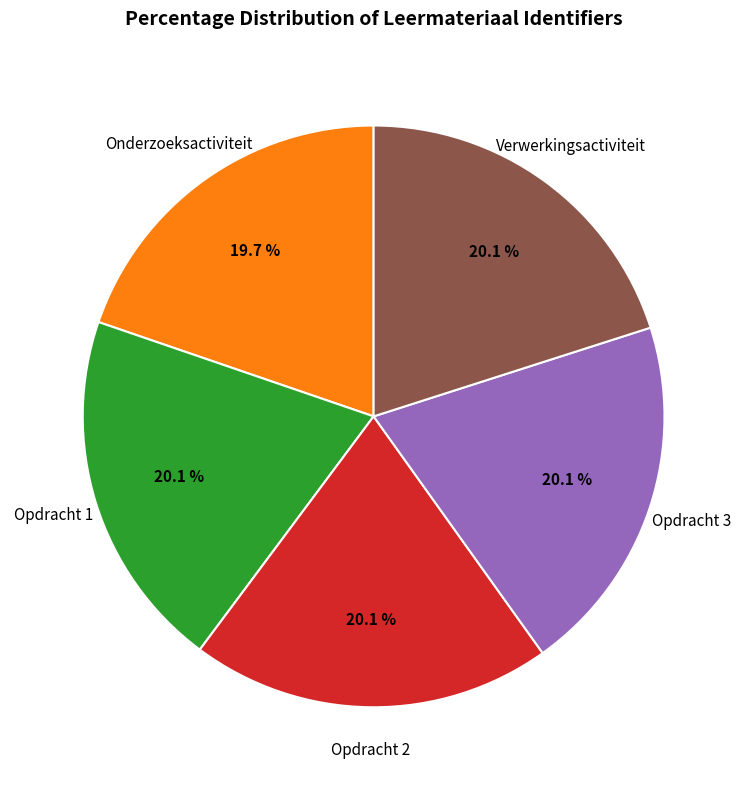

To the nearest percent, what percentage of the pie is Opdracht 3?

20%